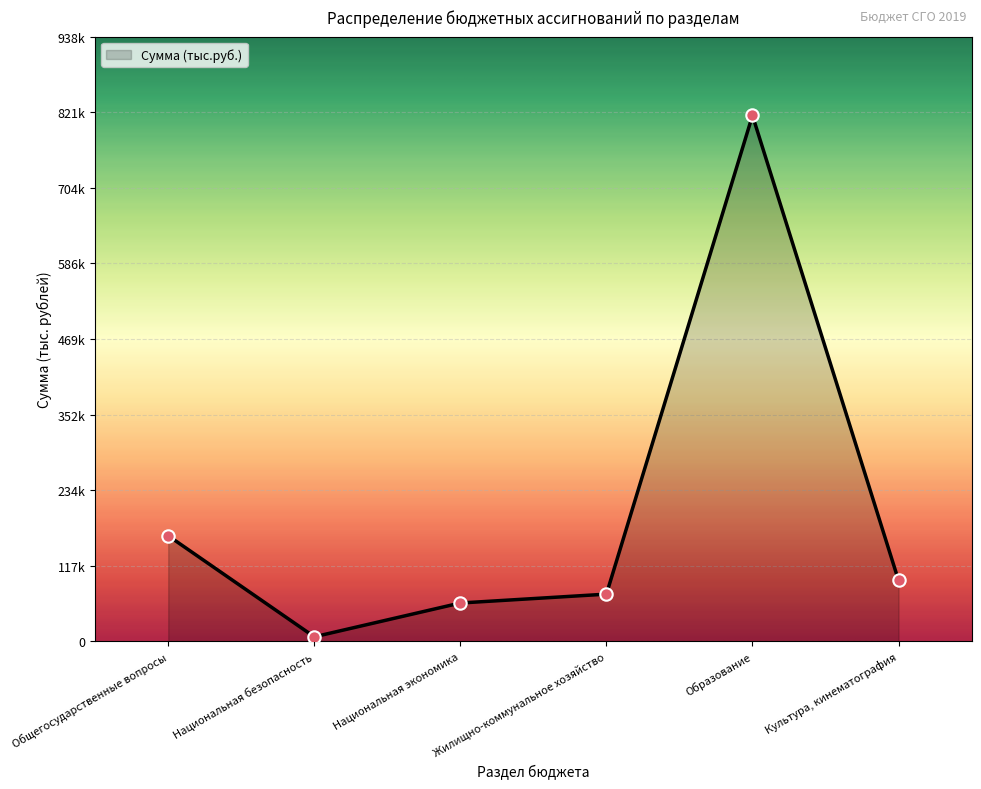

Approximately how many times larger is the value at Образование compared to Общегосударственные вопросы?

5.0